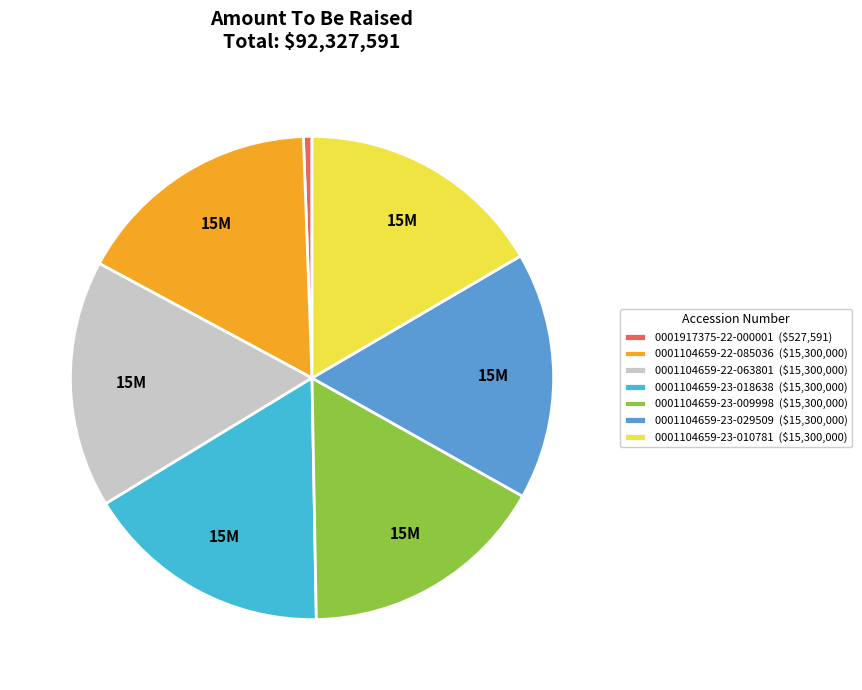

The 0001104659-23-018638 slice represents 11% of the pie. True or false?

False